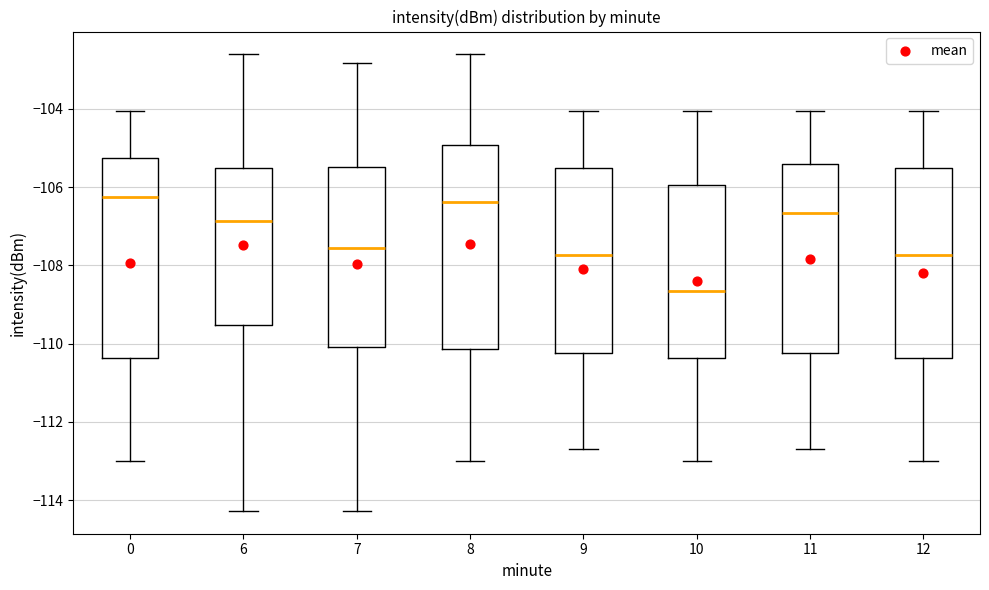

Where is the lower edge of the box at x = 10 on the y-axis? The values are not printed on the chart, so give them approximately, as read against the axis.

-110.4